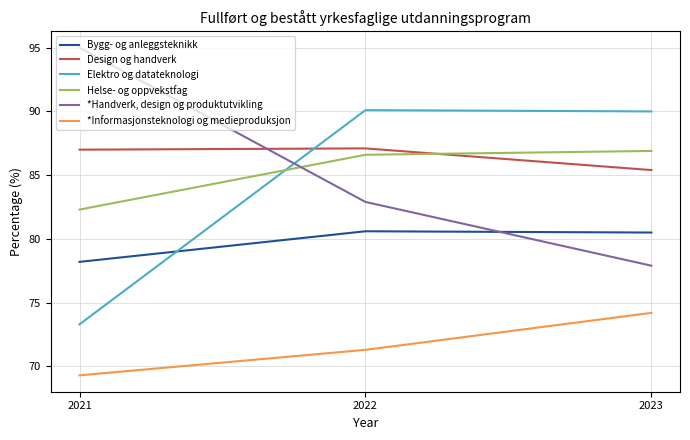

How many lines are shown in the chart?

6